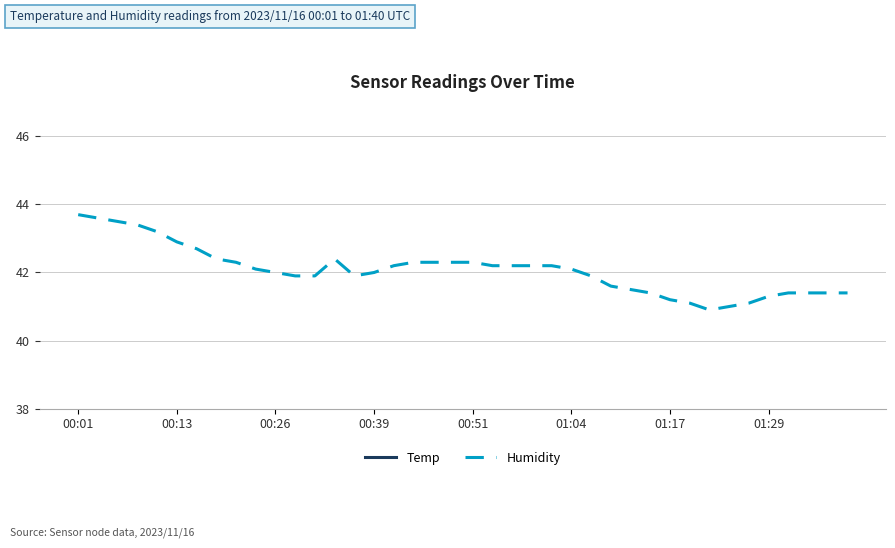

The value of Humidity at 00:13 is 23.7. True or false?

False